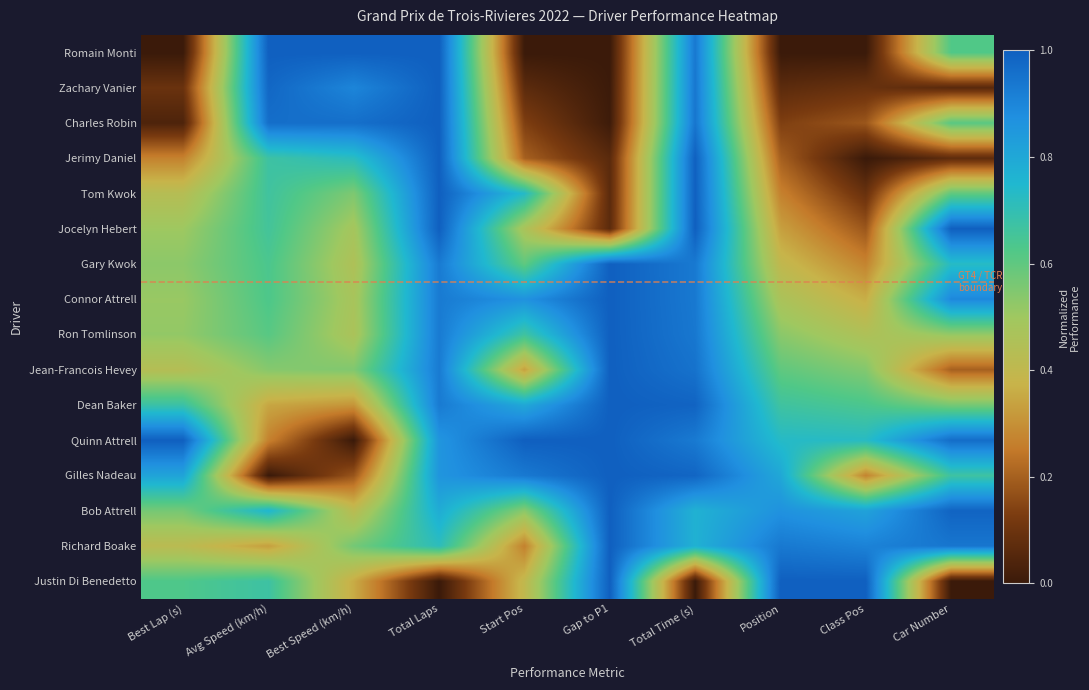

Which has a higher value, Total Time (s) or Position?

Total Time (s)